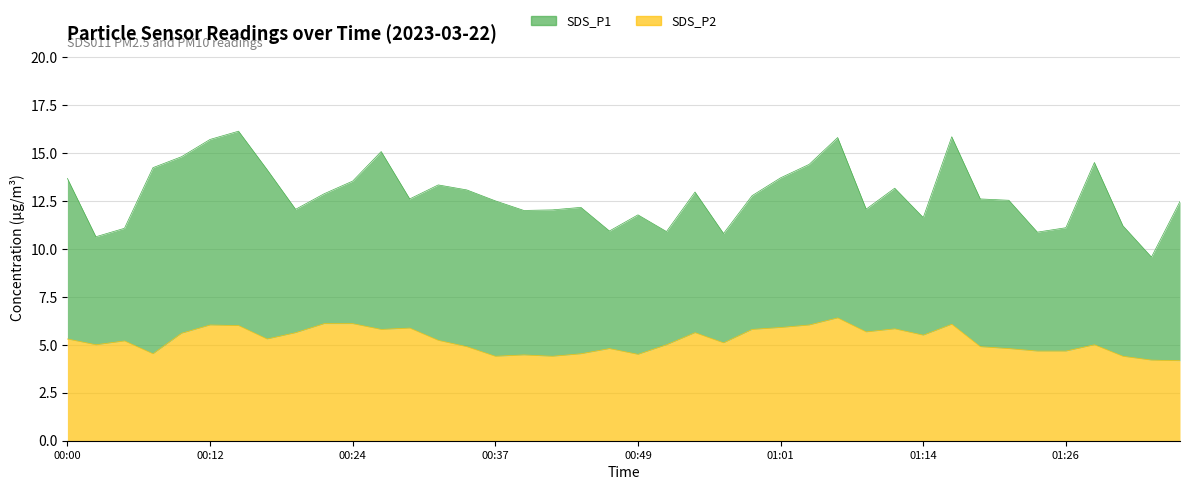

True or false: the data shows 3.2 at 00:27.

False